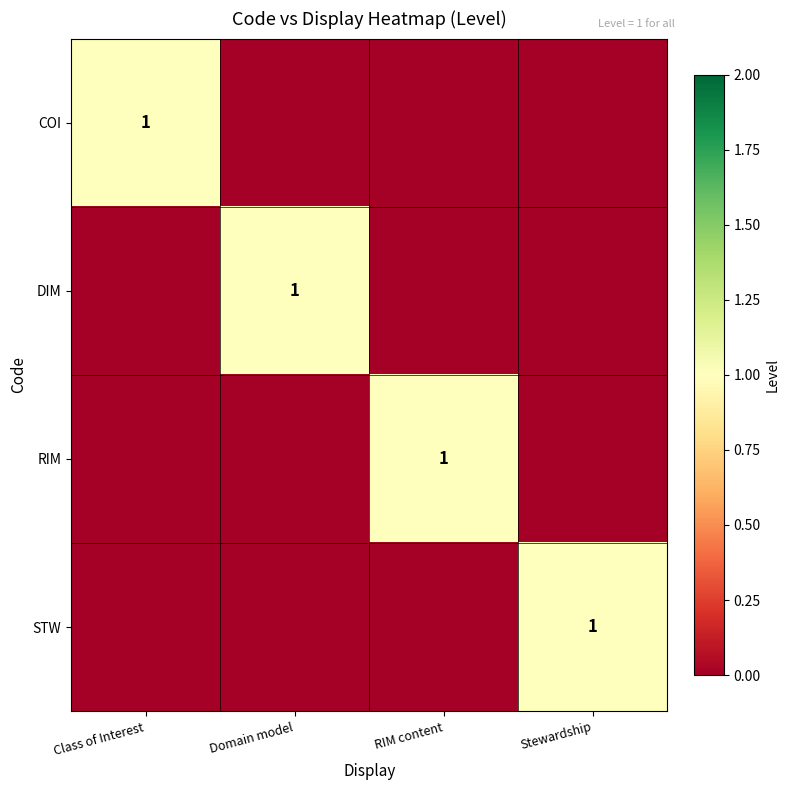

Which category has the lowest value across all series?

Domain model